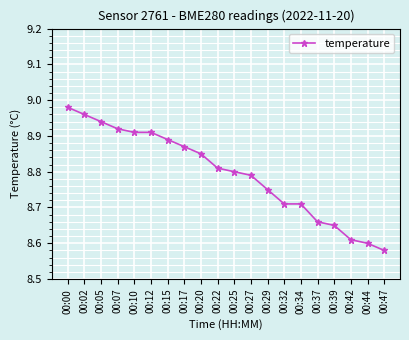

At which category does the chart reach its peak across all series?

00:00